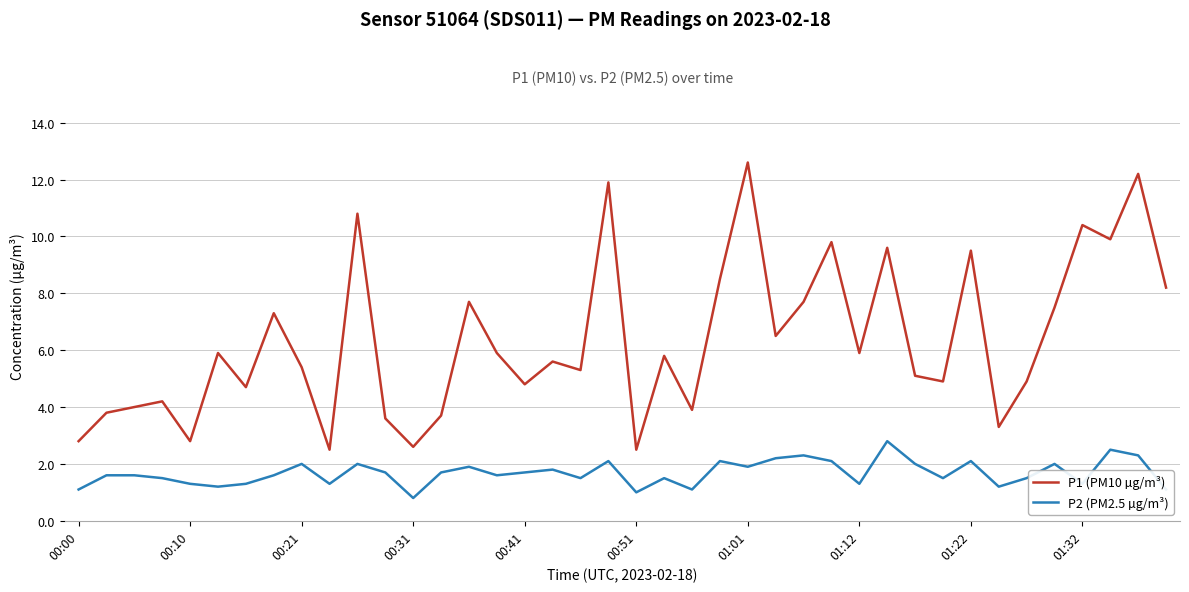

In P1 (PM10 µg/m³), how many points are higher than both neighbors (excluding endpoints)?

14